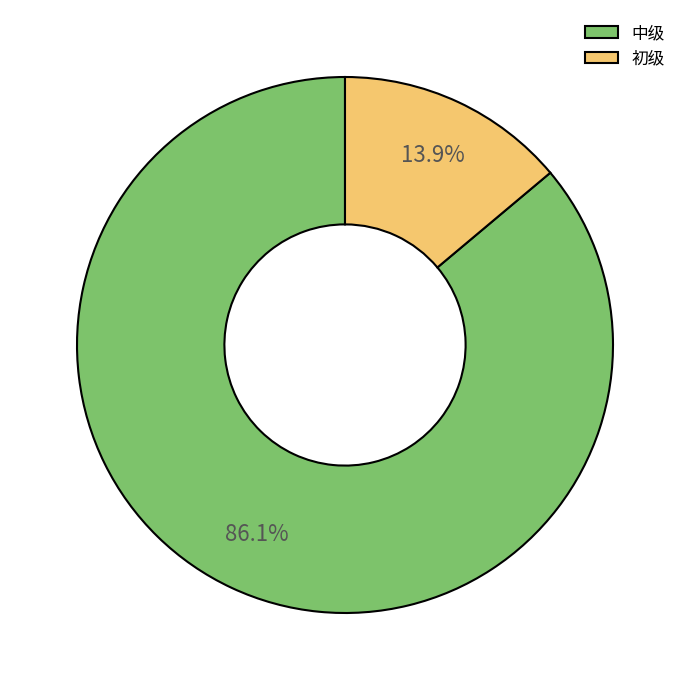

What is the largest slice in the pie chart?

中级